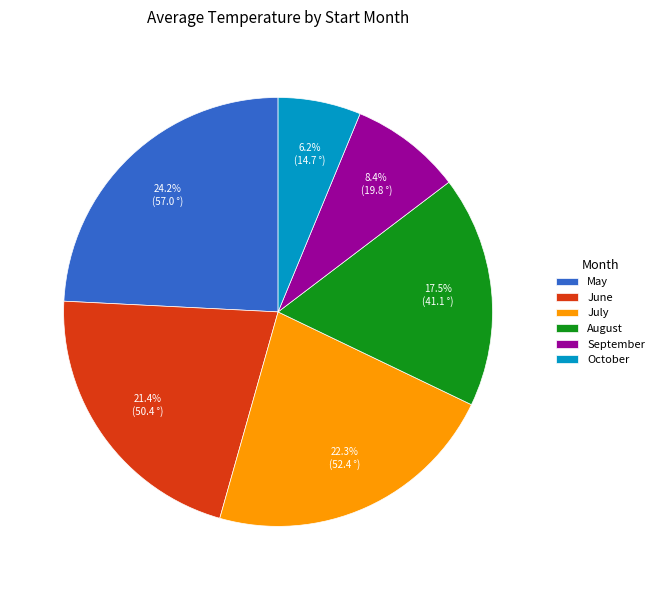

Is there any slice that represents more than half of the pie?

No